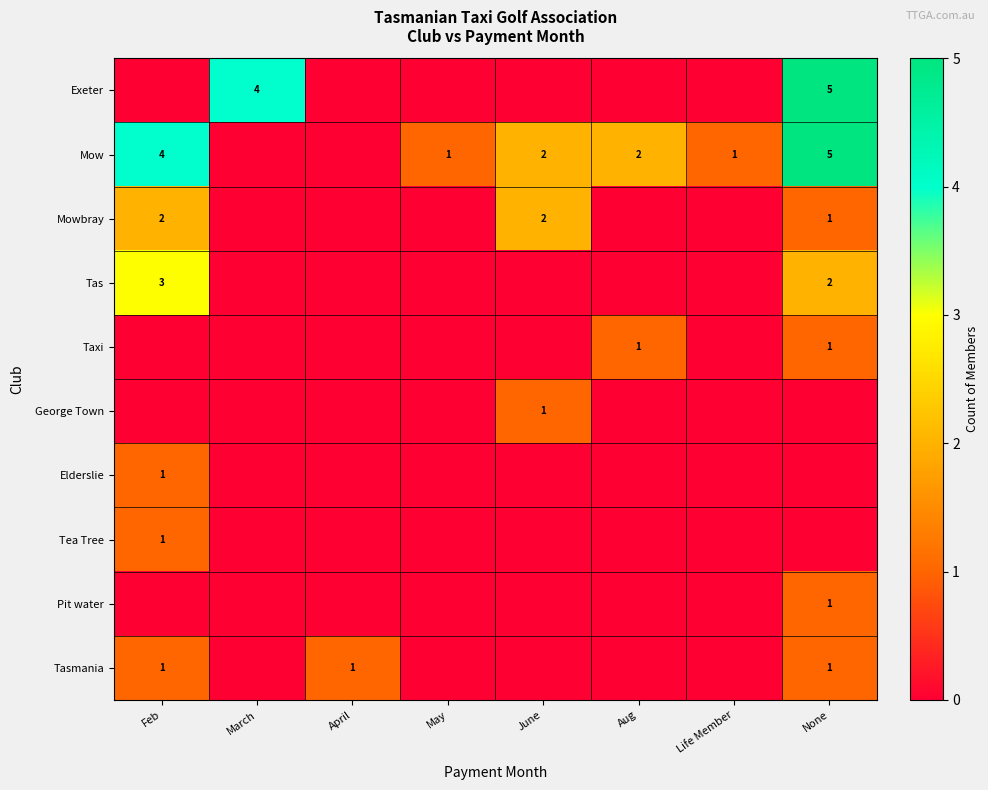

Is it true that Pit water equals 0 at None?

False